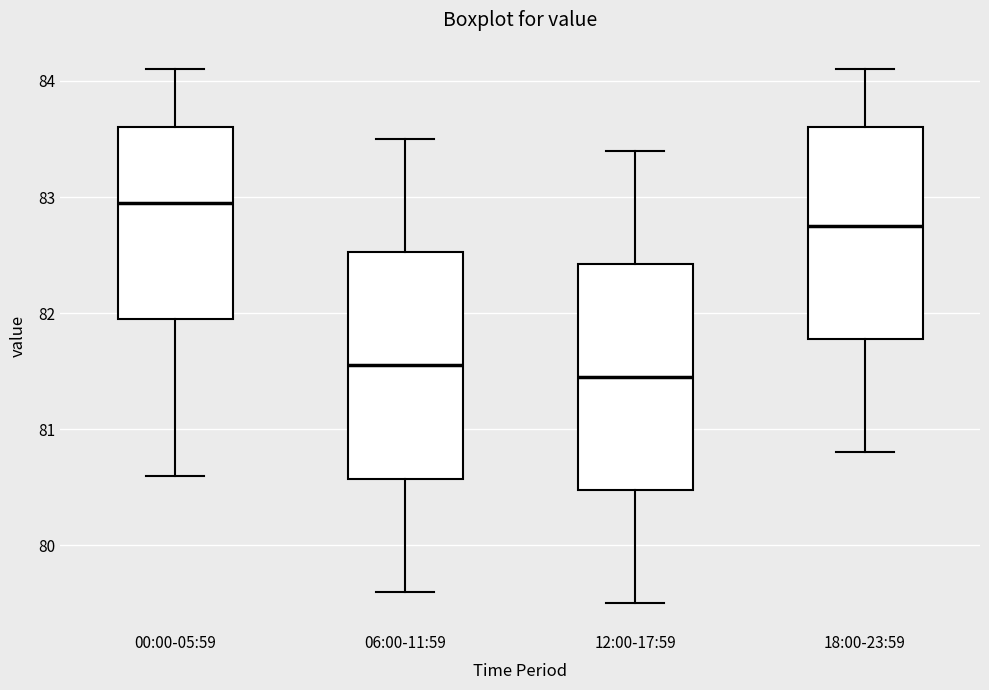

Reading left to right, read every box against the y-axis: the position of its median line, the range the box covers, and the ends of its whiskers. The values are not printed on the chart, so give them approximately, as read against the axis.

00:00-05:59: median 83.0, box 82.0 to 83.6, whiskers 80.6 to 84.1
06:00-11:59: median 81.6, box 80.6 to 82.5, whiskers 79.6 to 83.5
12:00-17:59: median 81.5, box 80.5 to 82.4, whiskers 79.5 to 83.4
18:00-23:59: median 82.8, box 81.8 to 83.6, whiskers 80.8 to 84.1